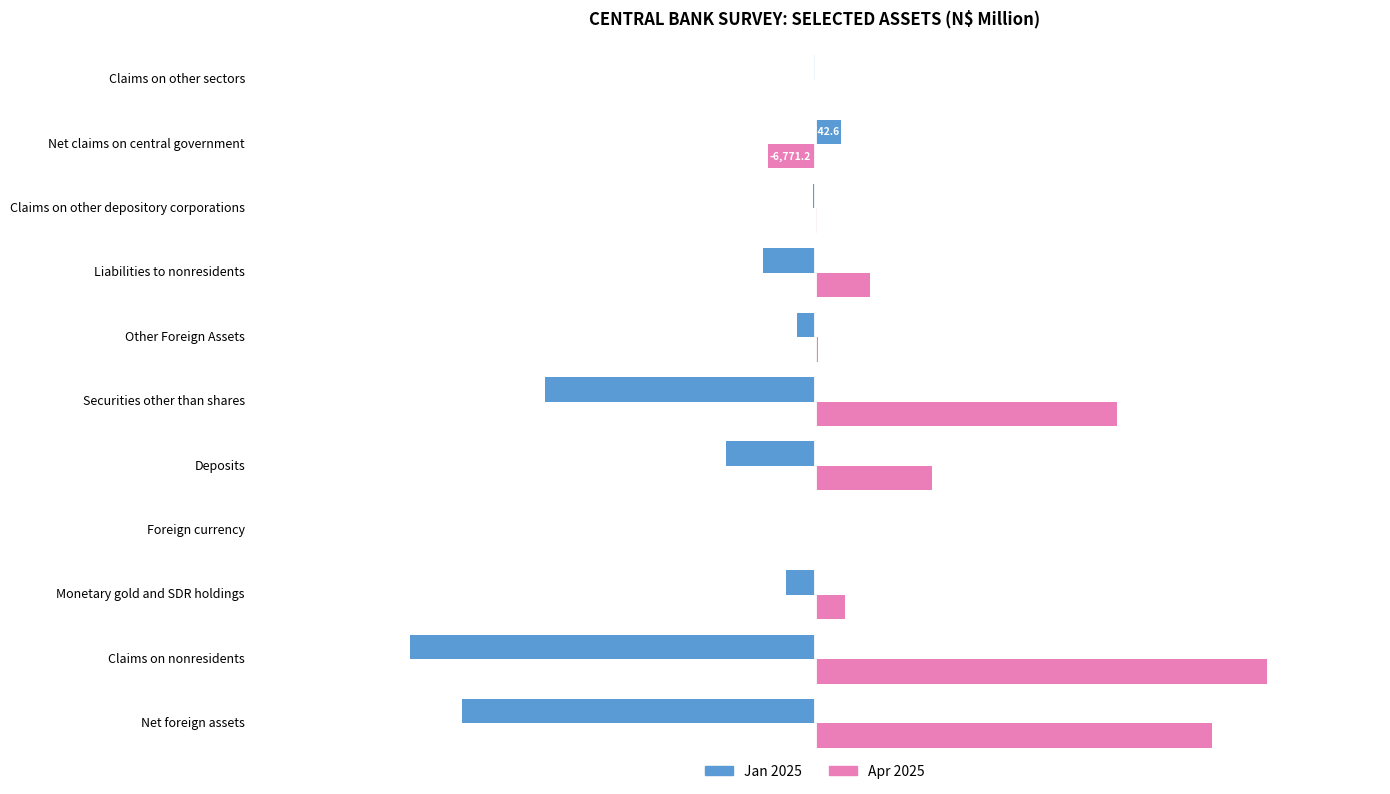

Which series has the largest total across all categories?

Apr 2025